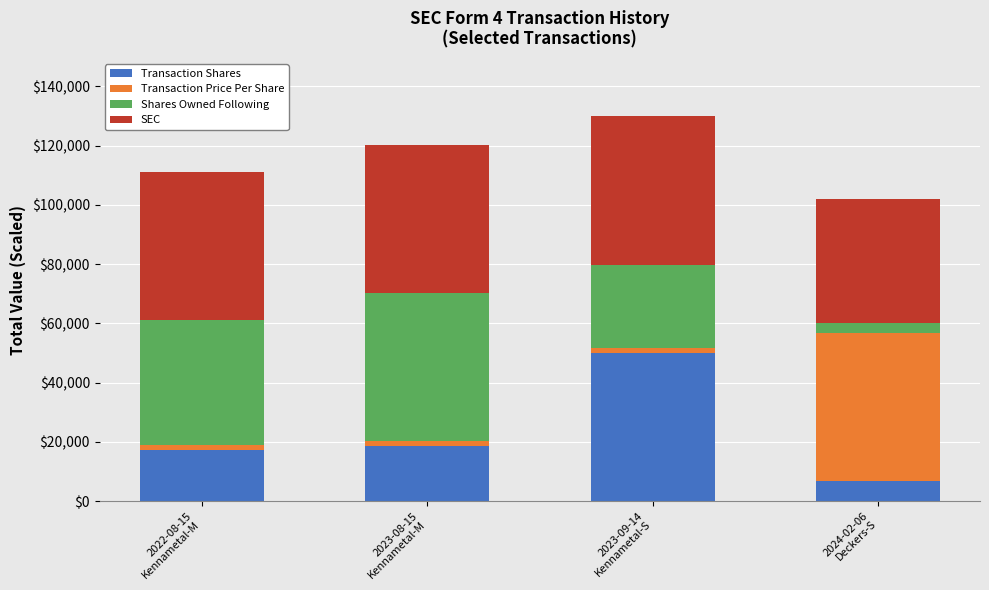

What is the highest value of the Transaction Shares series?

50000.0